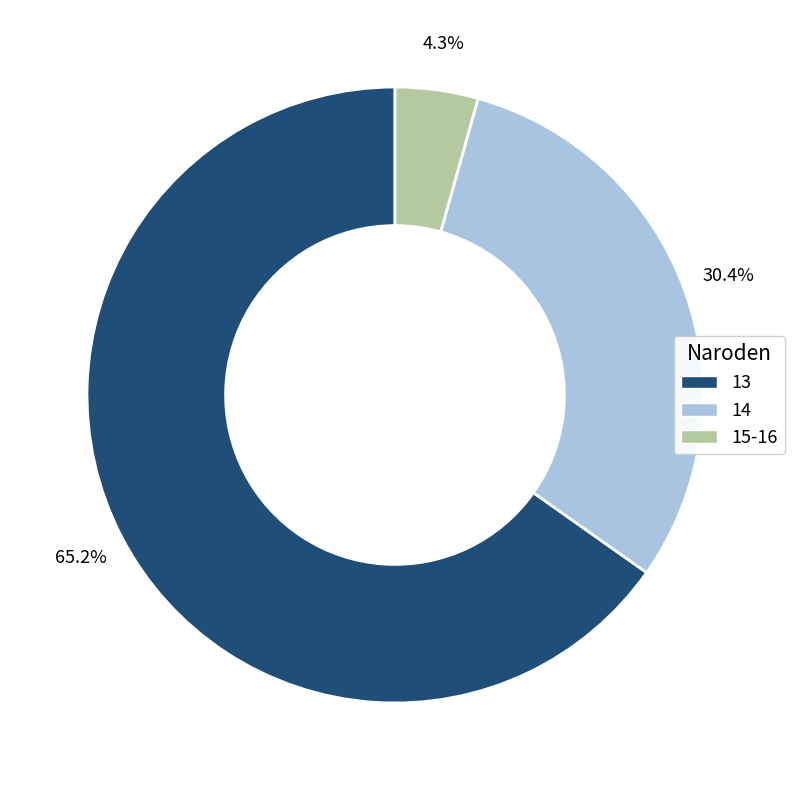

Count the number of slices in the pie.

3